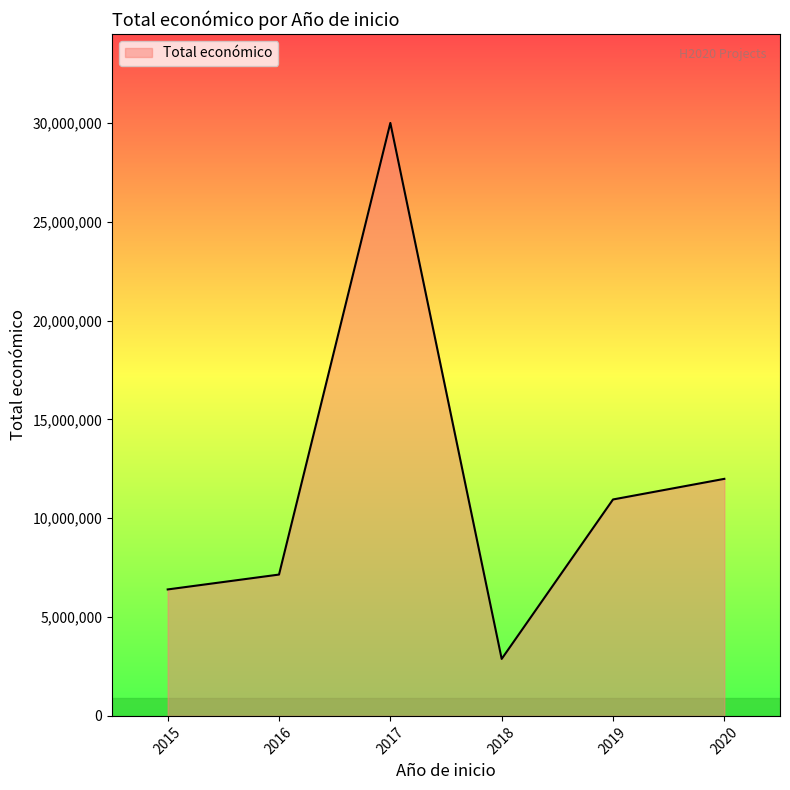

Which has a higher value, 2015 or 2019?

2019